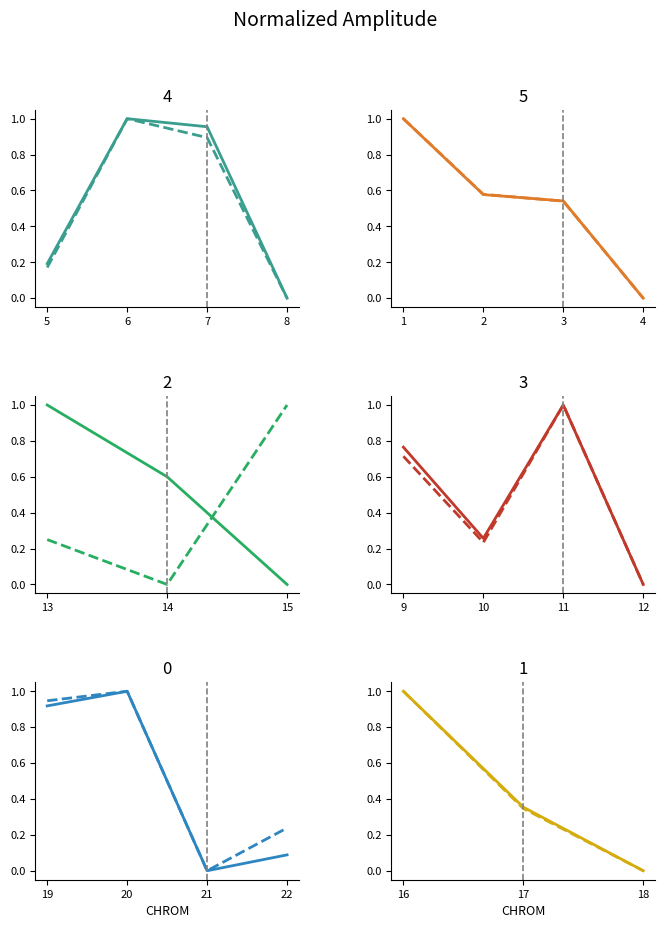

In start, how many points are lower than both neighbors (excluding endpoints)?

1